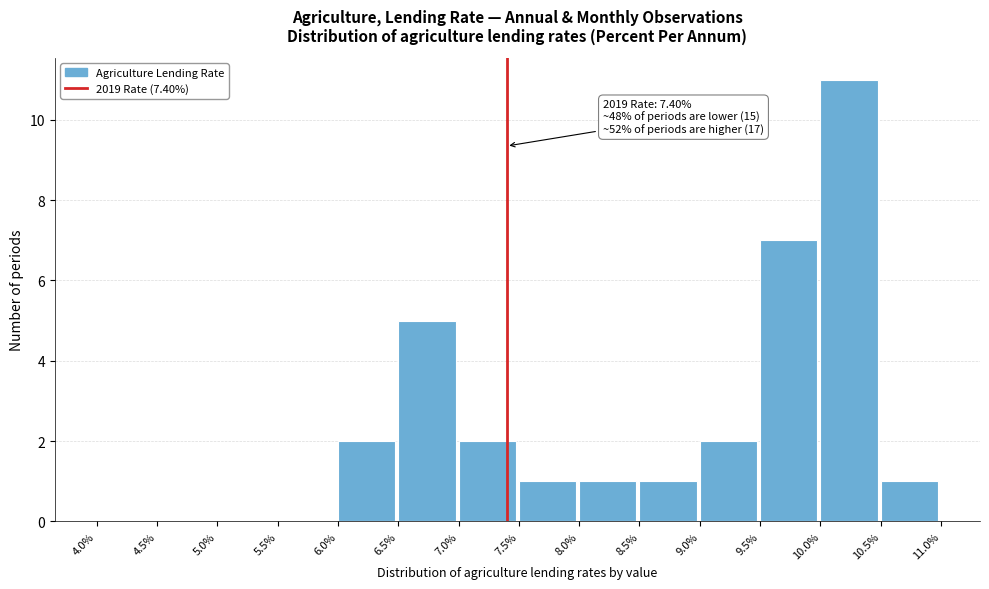

Which range on the x-axis has the tallest bar?

10.0% to 10.5%